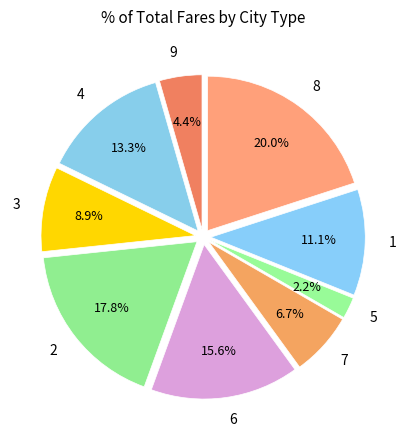

To the nearest percent, what percentage of the pie is 9?

4%